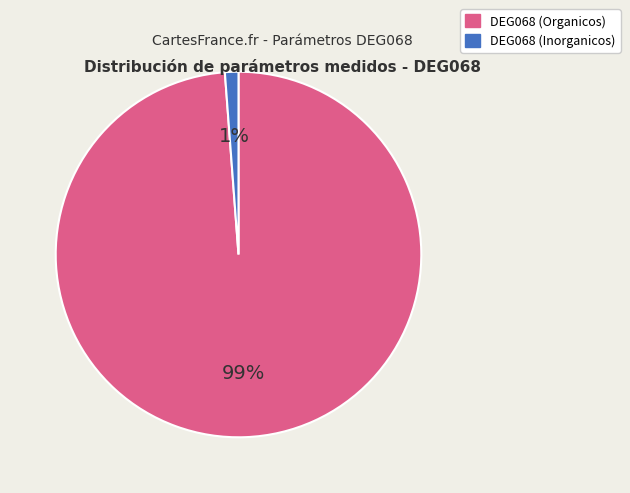

How many segments does this pie chart have?

2